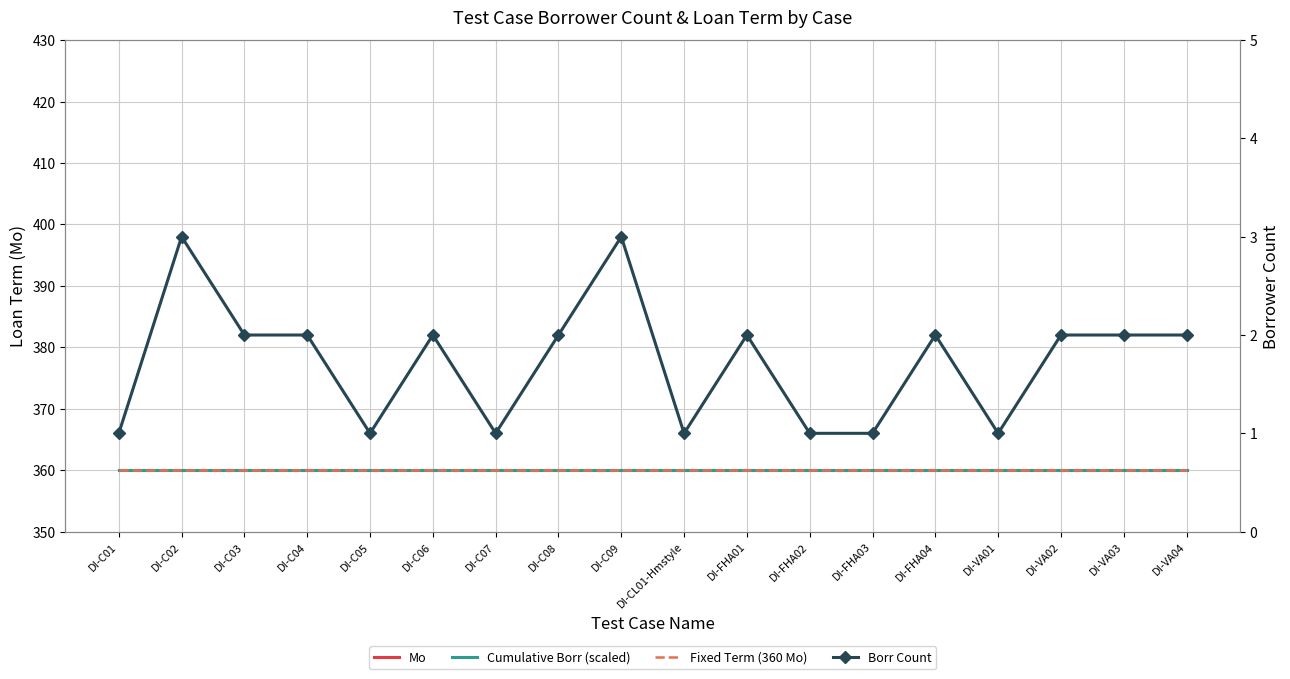

What is the difference between the highest and lowest values at DI-VA01?

359